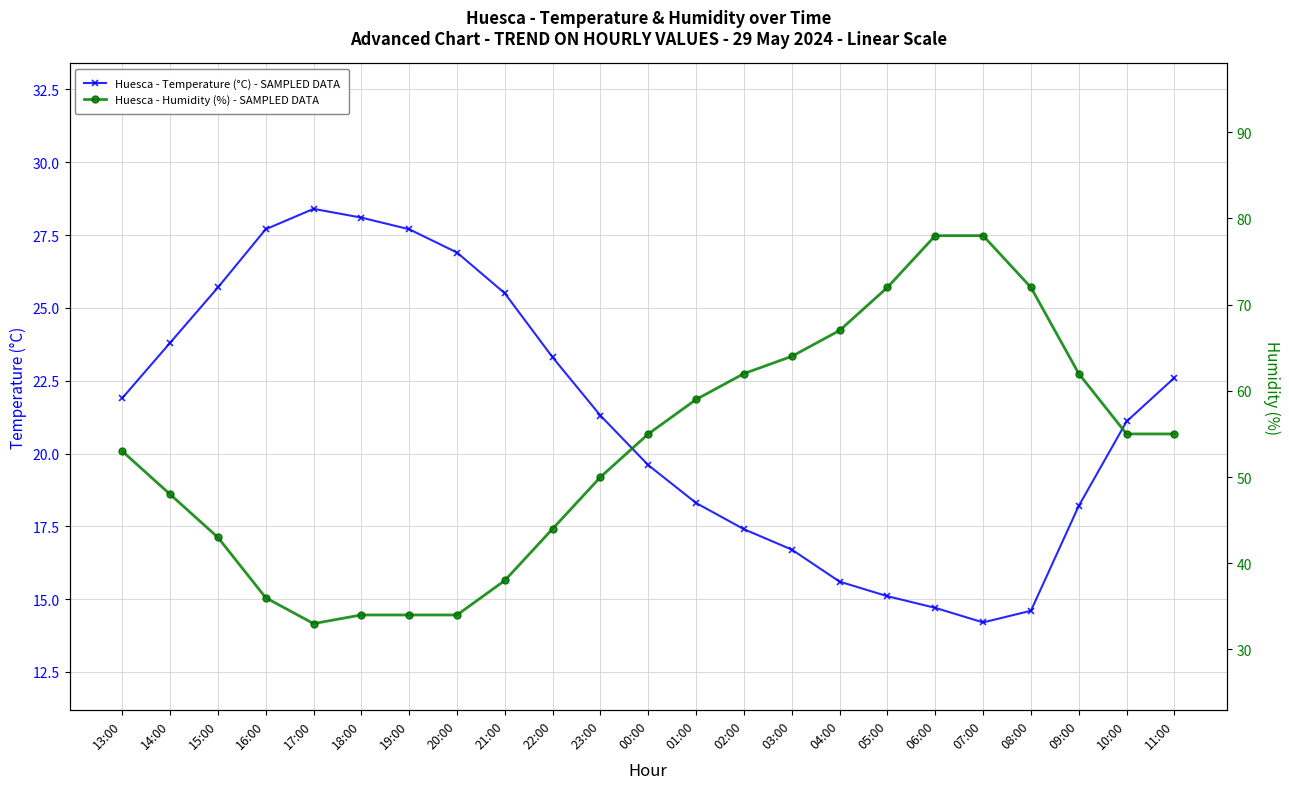

Does the chart display data point markers on the line(s)?

Yes